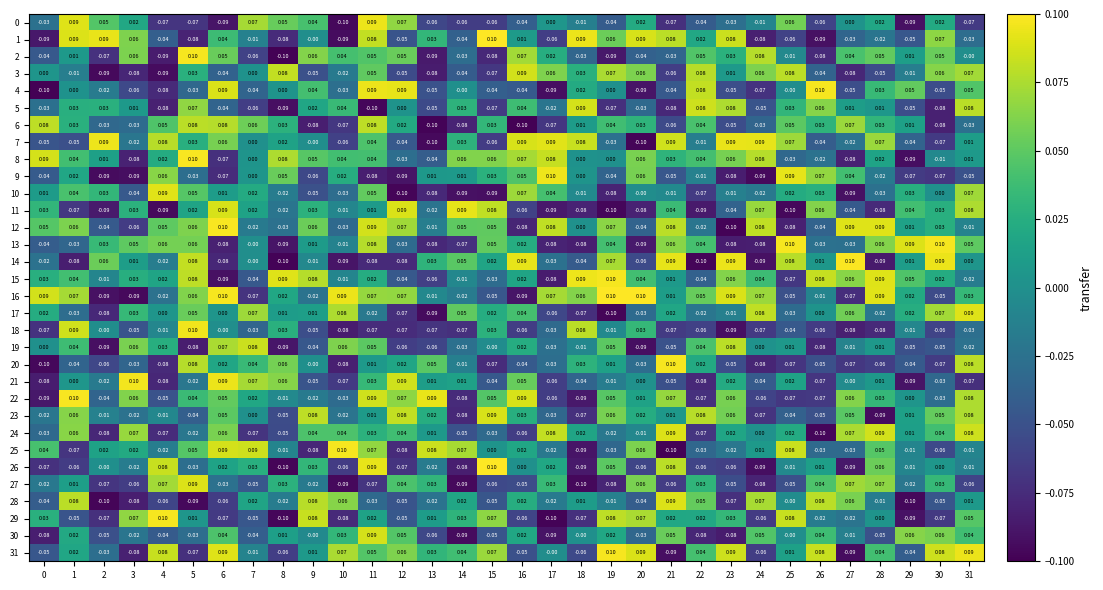

Is the value of 6 at 28 greater than the value of 18 at 2?

Yes